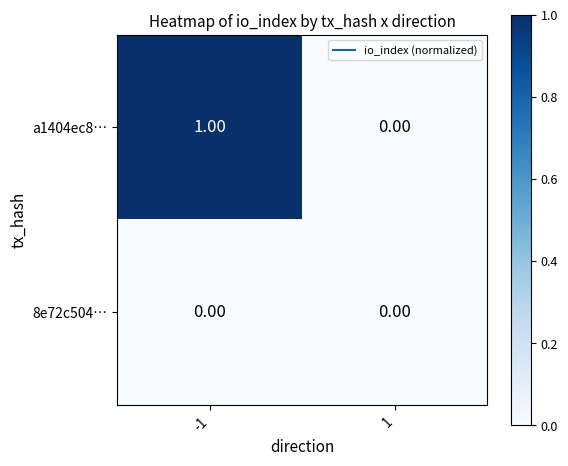

At which category is the sum across all series the highest?

-1